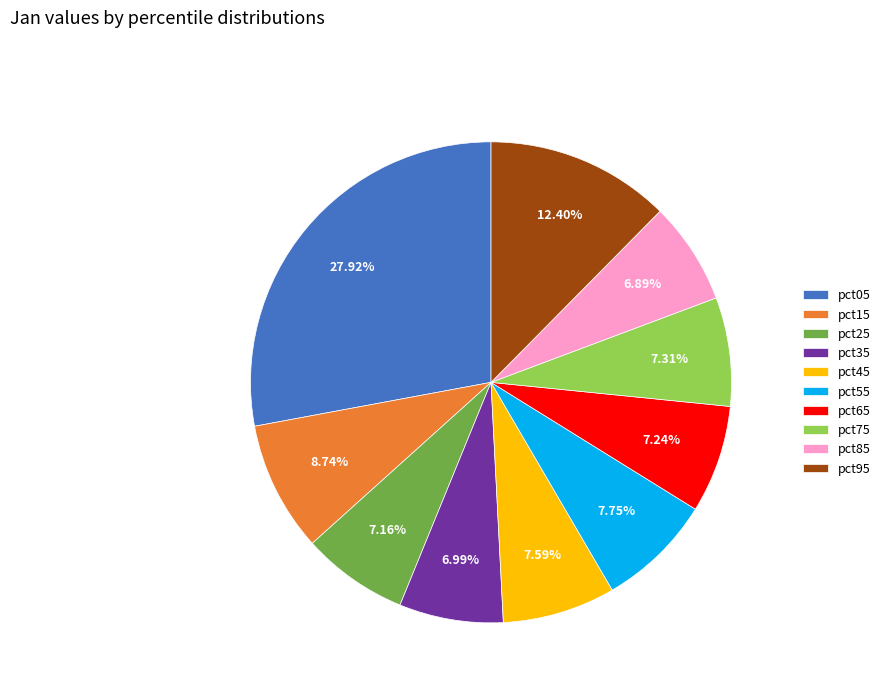

Does pct15 represent more than half of the total?

No